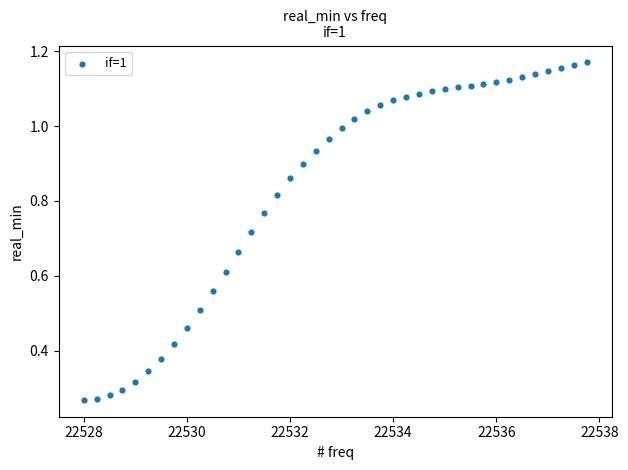

What is the range of X values (max minus min)?

9.8